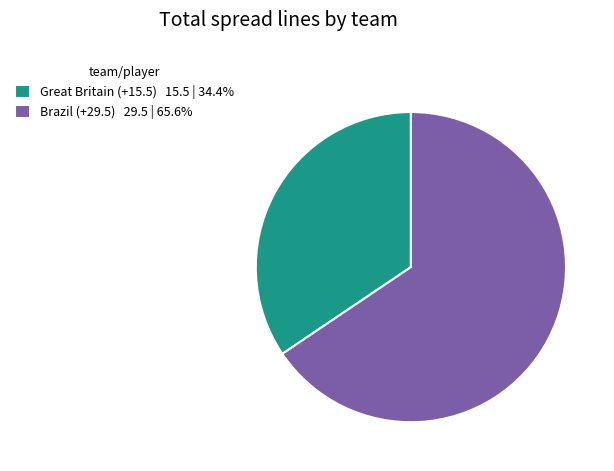

Does Brazil (+29.5) represent more than half of the total?

Yes